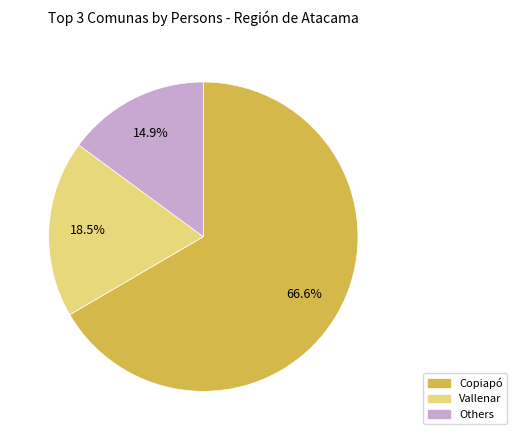

How much of the chart is everything except Others?

85.1%